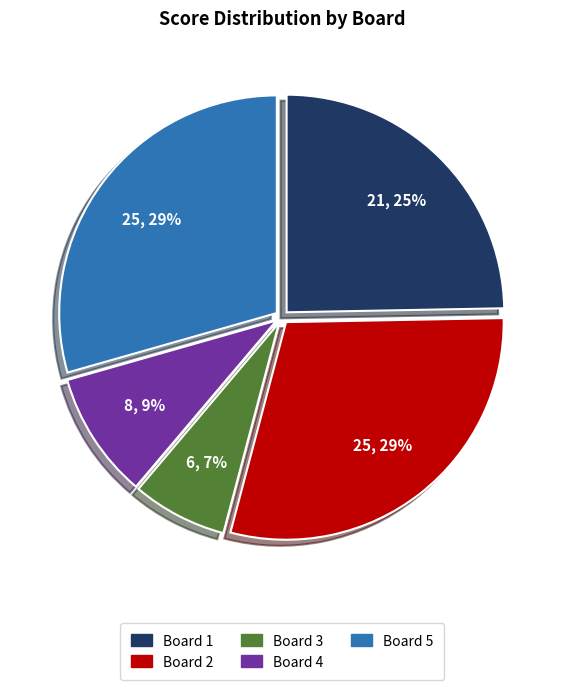

Is there any slice that represents more than half of the pie?

No